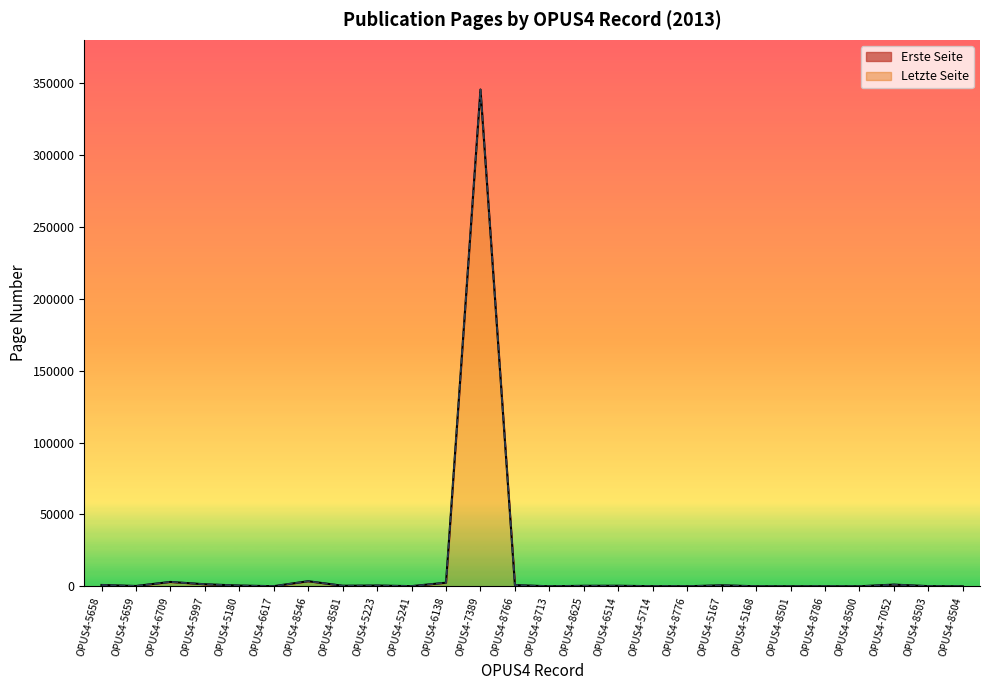

What value does the Erste Seite (line) series have at OPUS4-5659, to the nearest 100?

200